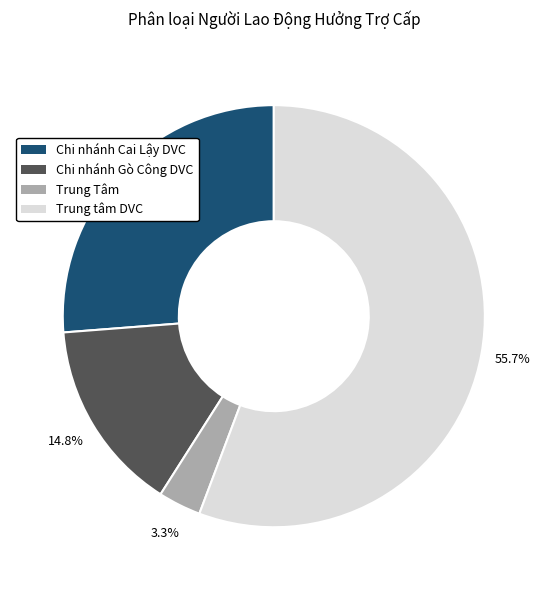

To the nearest percent, what is the difference between the largest and smallest slice percentages?

52%